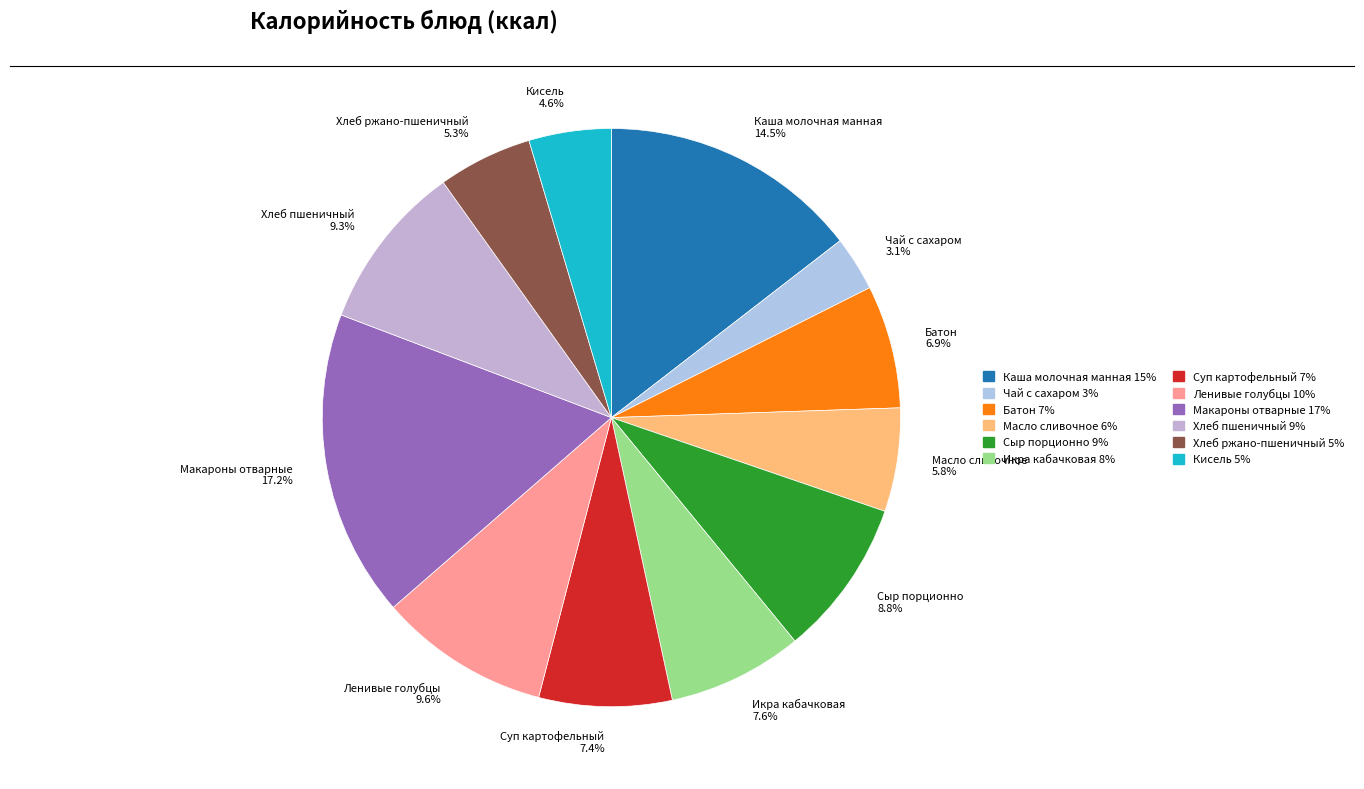

What portion of the pie excludes Сыр порционно?

91.2%